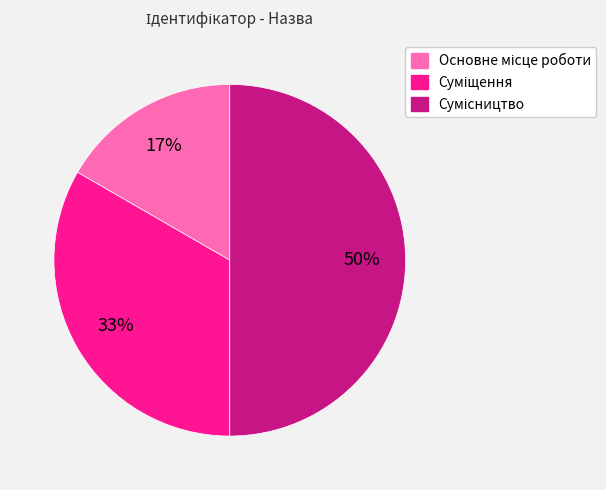

To the nearest percent, what is the average slice percentage?

33%